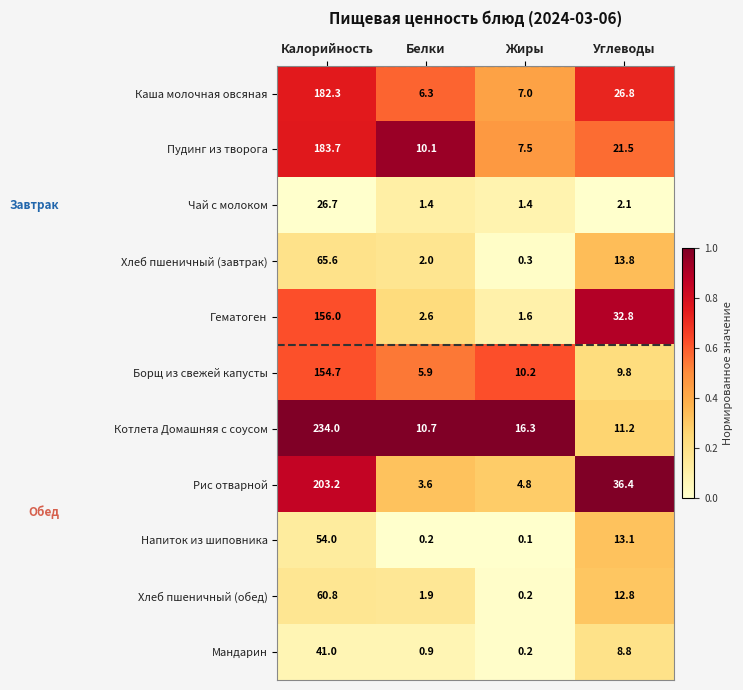

What is the difference between the second highest and minimum values in the Котлета Домашняя с соусом series?

5.6